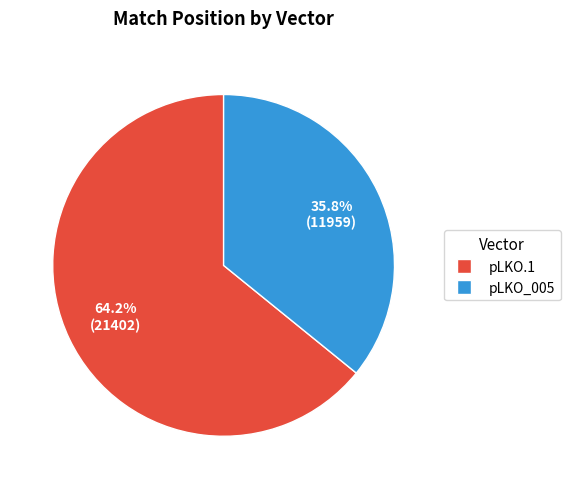

Is there any slice that represents more than half of the pie?

Yes